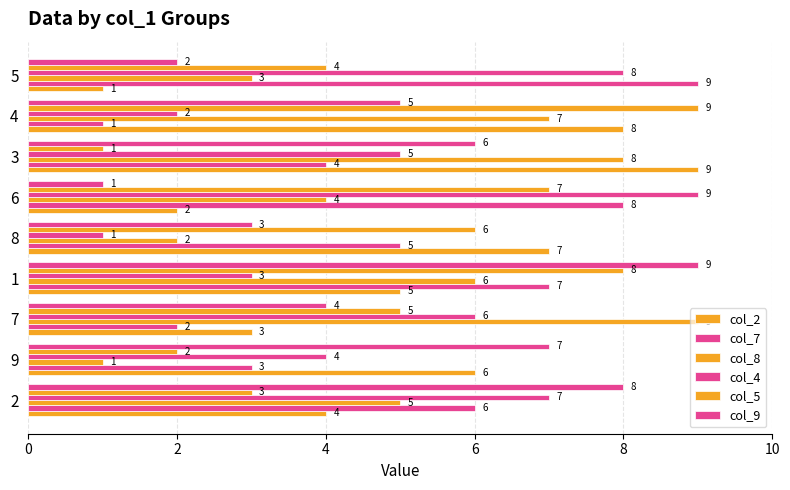

Count the number of categories in the chart.

9